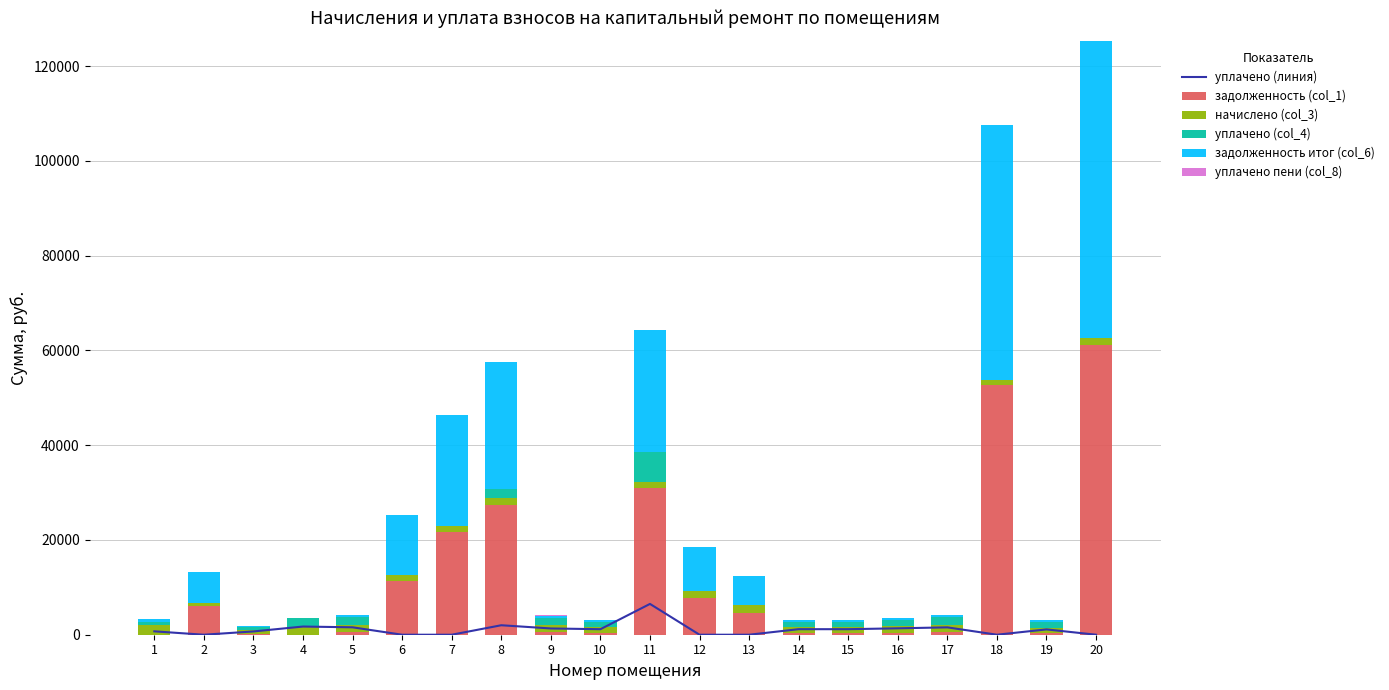

At which category is the sum across all series the highest?

20